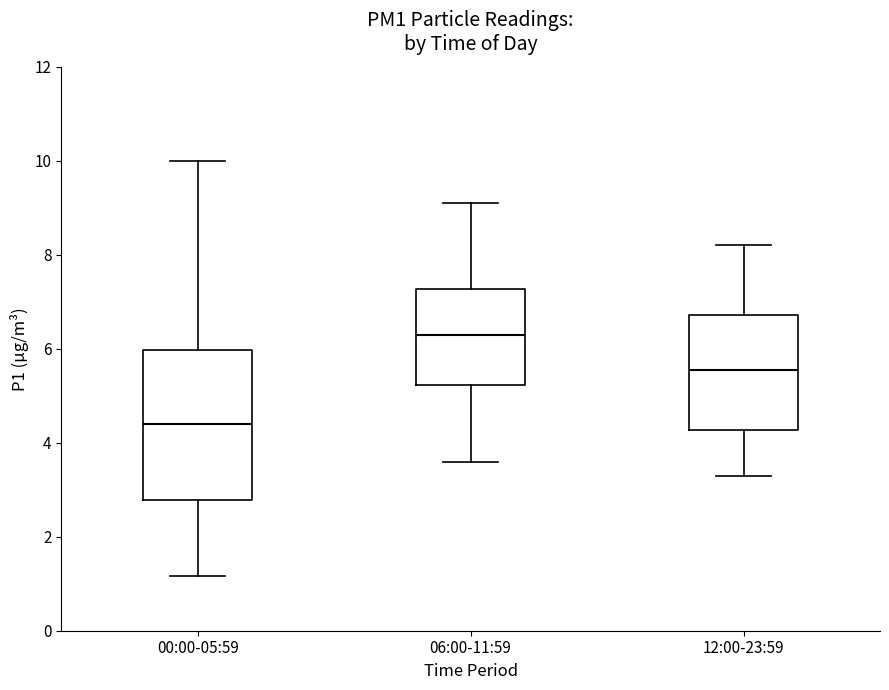

Comparing the boxes themselves (not the whiskers), which one is the tallest?

00:00-05:59